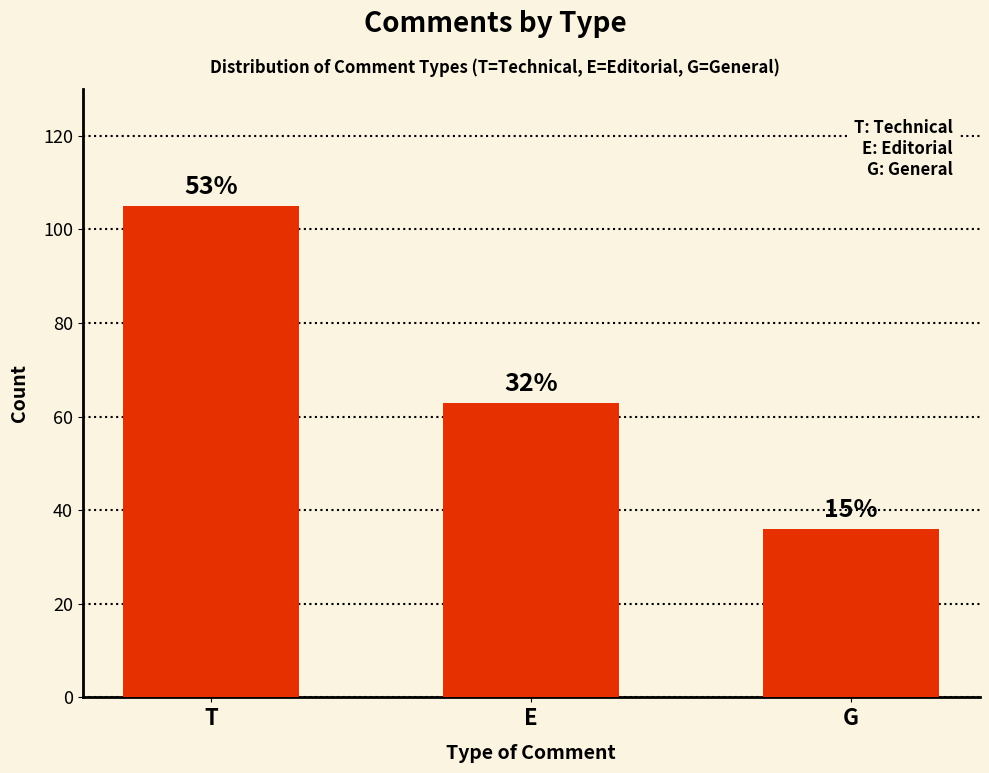

What is the average value?

68